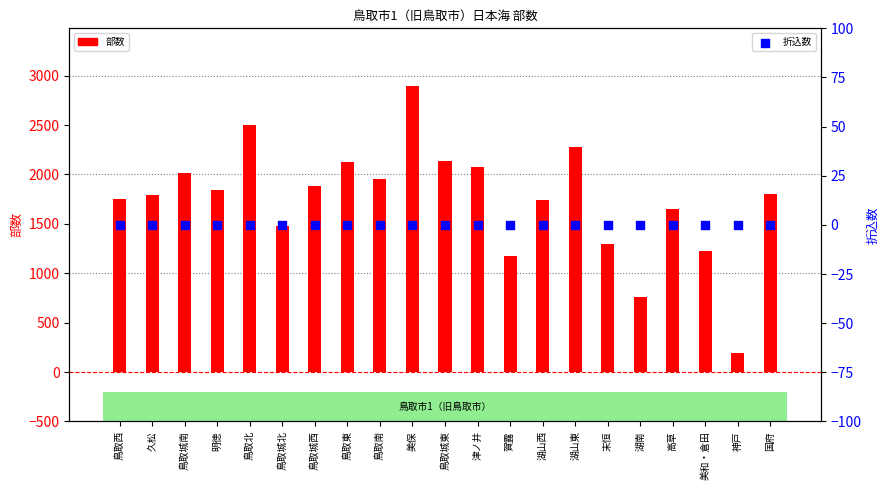

What are all the series names shown in the legend?

部数, 折込数